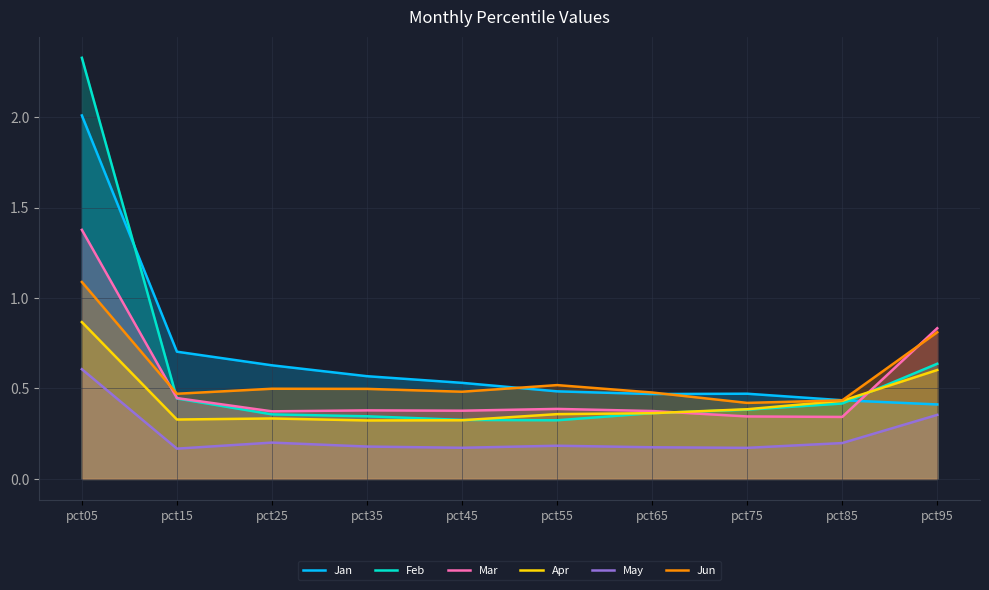

What are all the series names shown in the legend?

Jan, Feb, Mar, Apr, May, Jun